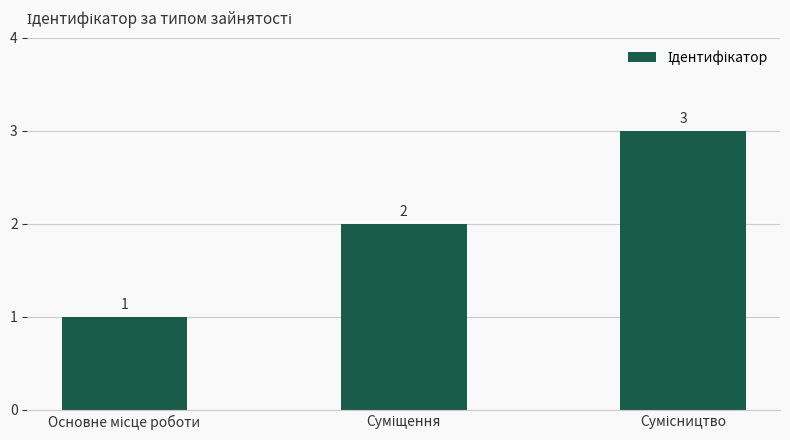

Are the bars horizontal?

No